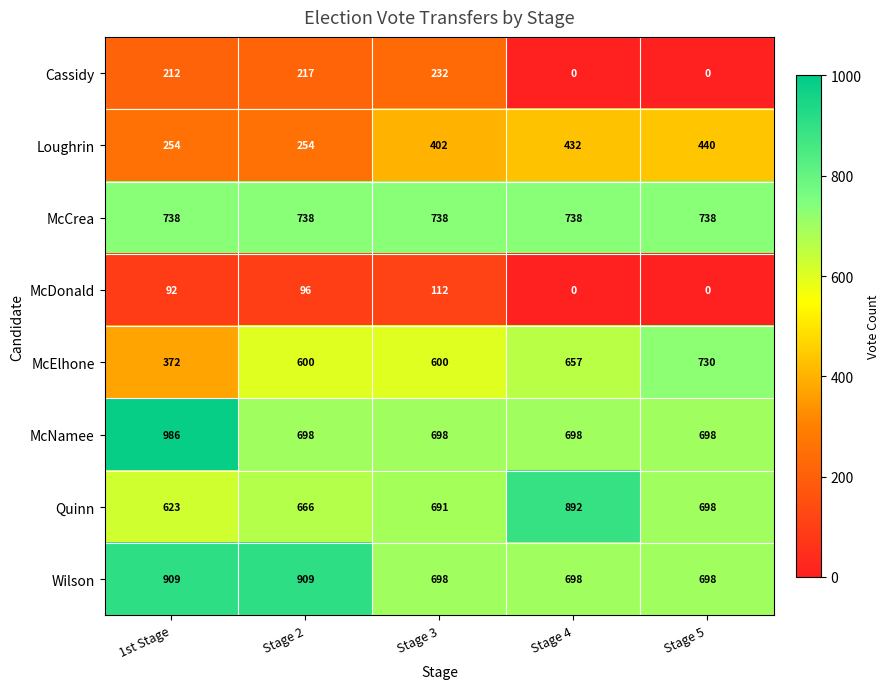

What is the approximate value of Quinn at Stage 3, to the nearest 10?

690